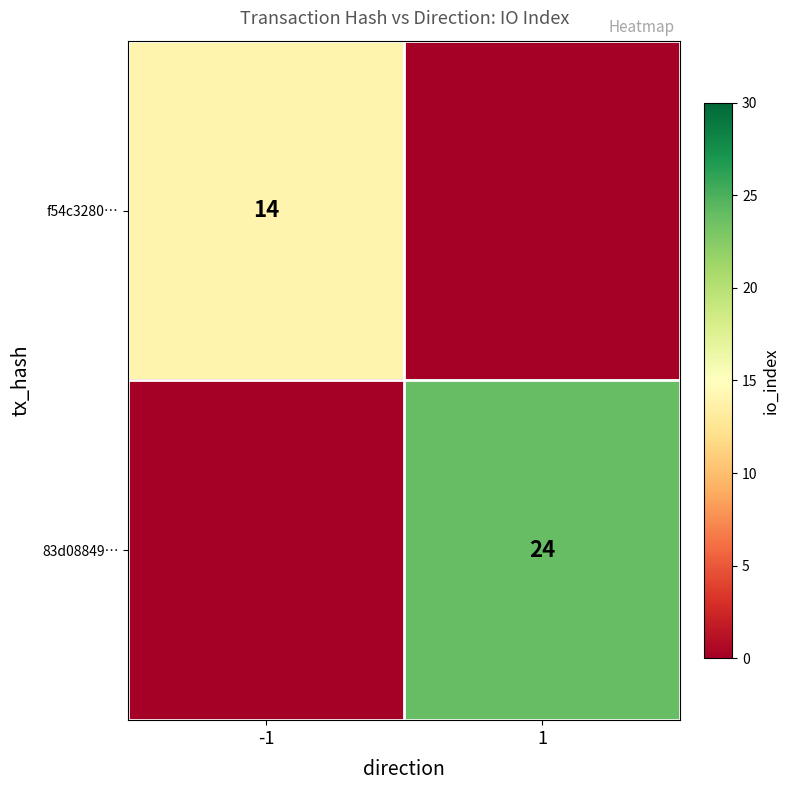

Which has a higher value, -1 or 1?

-1